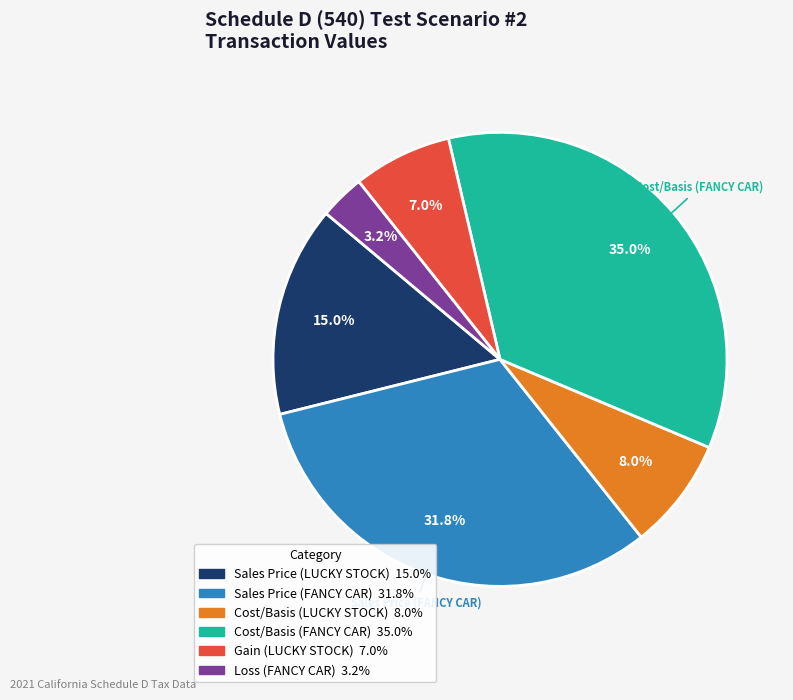

How much of the chart is everything except Loss (FANCY CAR) 3.2%?

96.8%